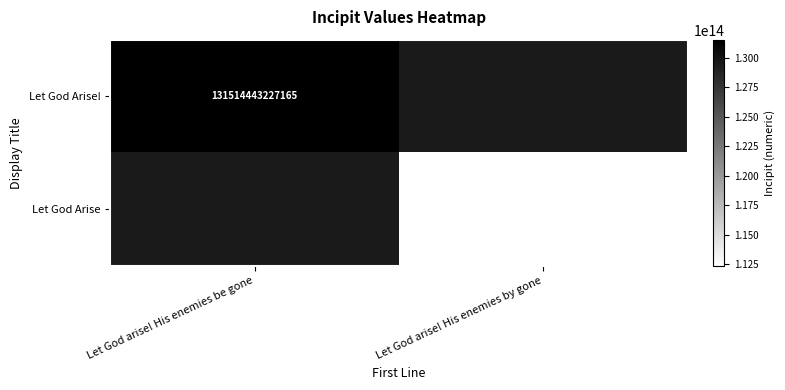

Is the value of Let God Arise! at Let God arise! His enemies be gone greater than the value of Let God Arise at Let God arise! His enemies by gone?

Yes